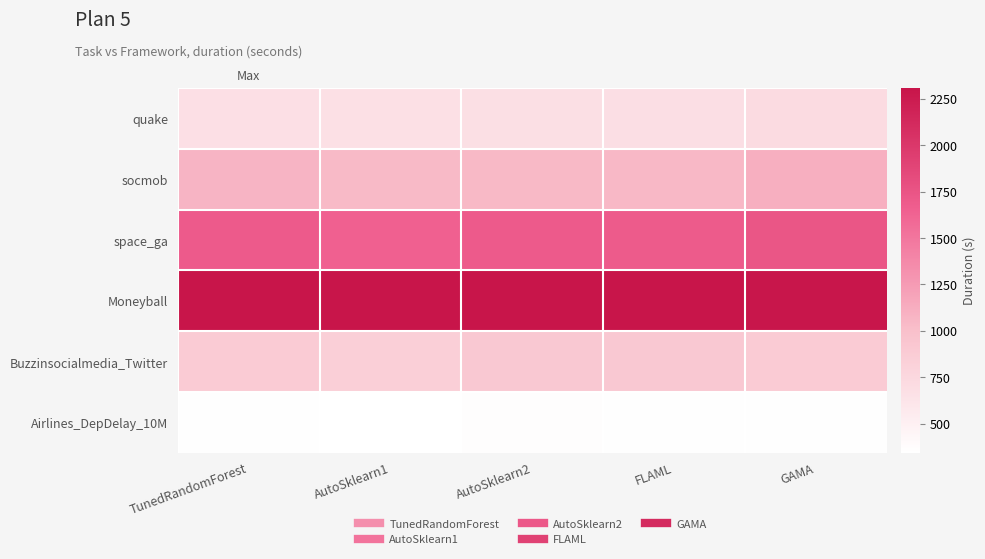

Reading left to right, what are all the values shown in this chart?

quake: TunedRandomForest=672.5	AutoSklearn1=665.1	AutoSklearn2=677.4	FLAML=682.6	GAMA=715.6
socmob: TunedRandomForest=1072.8	AutoSklearn1=1040.6	AutoSklearn2=1047.4	FLAML=1053.0	GAMA=1111.0
space_ga: TunedRandomForest=1699.2	AutoSklearn1=1648.1	AutoSklearn2=1698.4	FLAML=1692.8	GAMA=1736.5
Moneyball: TunedRandomForest=2306.8	AutoSklearn1=2299.3	AutoSklearn2=2303.5	FLAML=2298.9	GAMA=2288.2
Buzzinsocialmedia_Twitter: TunedRandomForest=877.7	AutoSklearn1=841.3	AutoSklearn2=905.7	FLAML=905.7	GAMA=877.7
Airlines_DepDelay_10M: TunedRandomForest=354.7	AutoSklearn1=343.5	AutoSklearn2=361.1	FLAML=356.6	GAMA=352.5